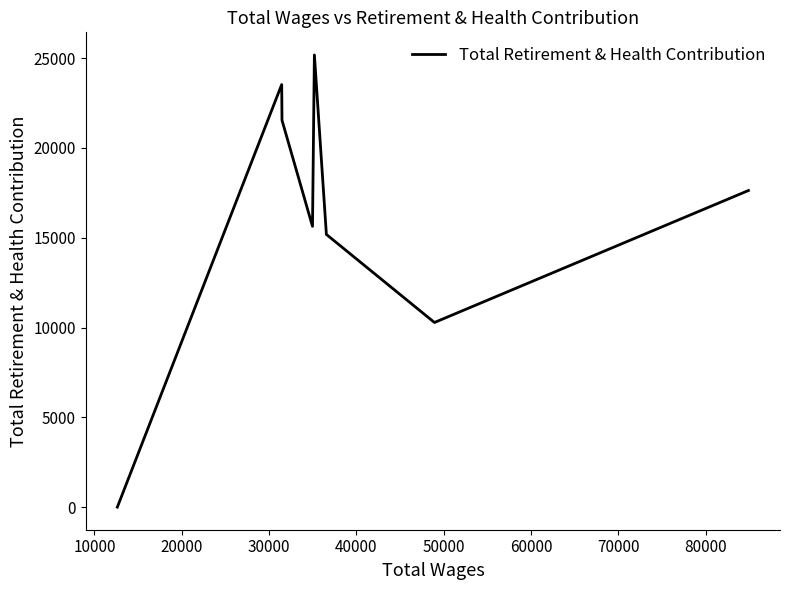

How many values are above zero?

7